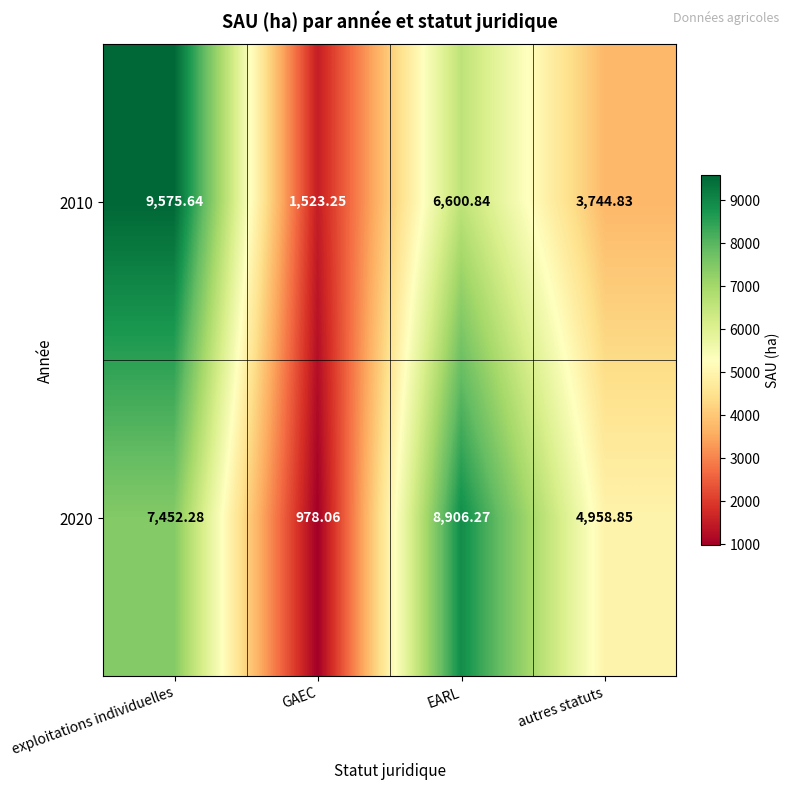

What is the total value across all series at autres statuts?

8703.7